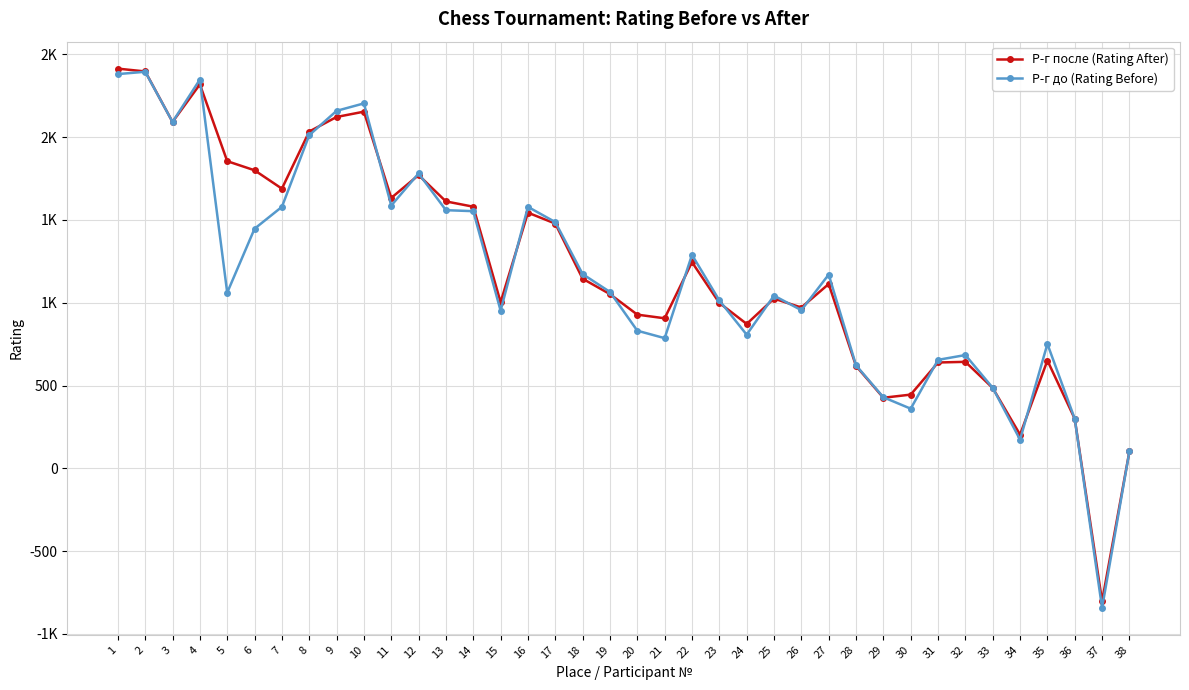

What are all the series names shown in the legend?

Р-г после (Rating After), Р-г до (Rating Before)